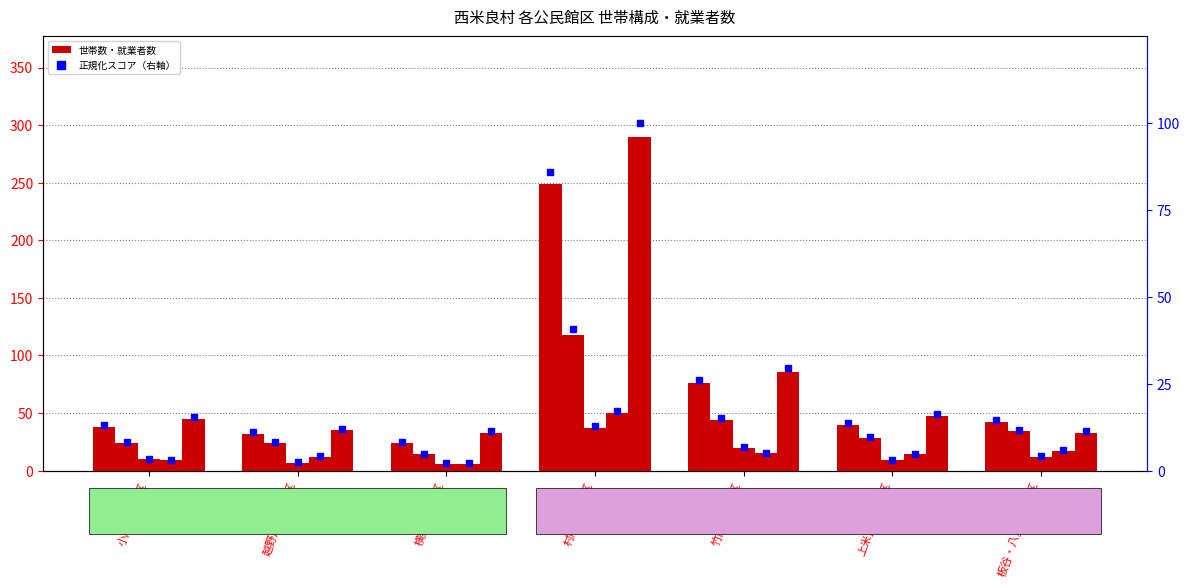

What is the minimum value shown in the chart?

6.0